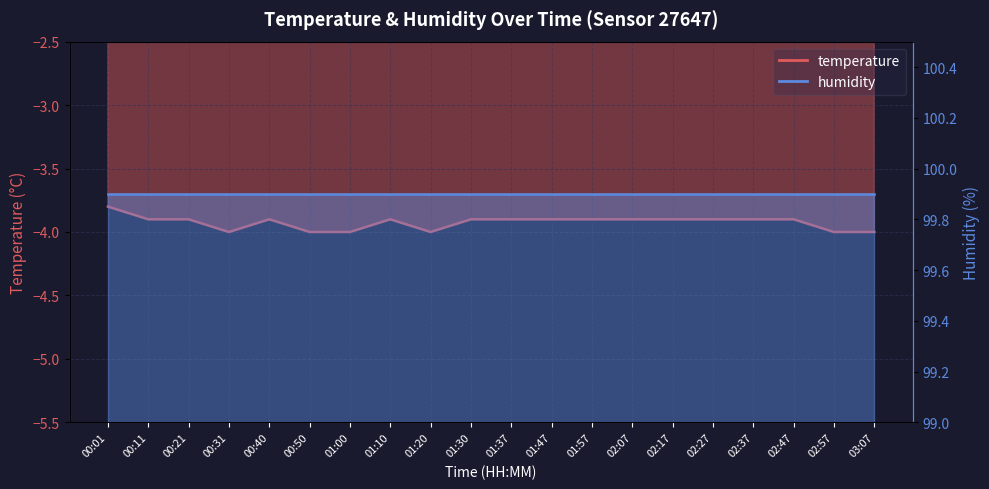

Is it true that the value at 02:27 is -3.9?

True